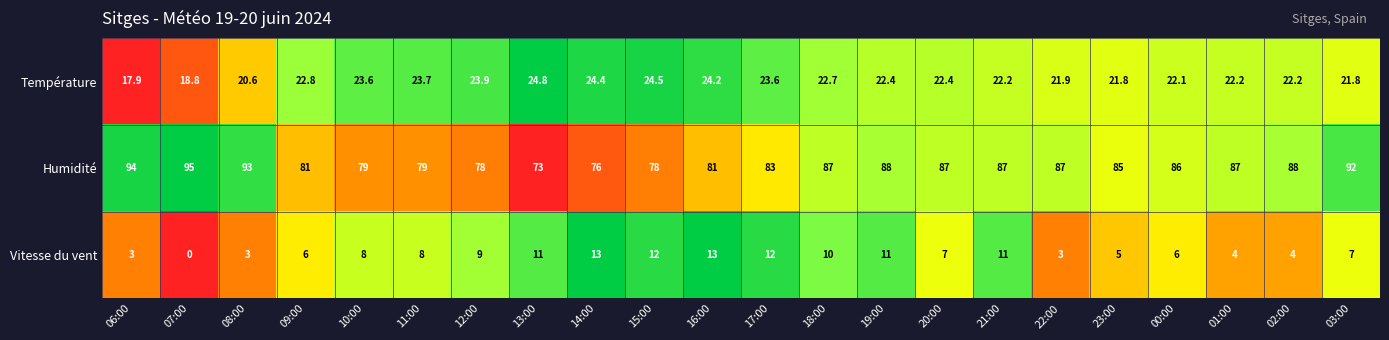

Is it true that Humidité equals 86.0 at 00:00?

True